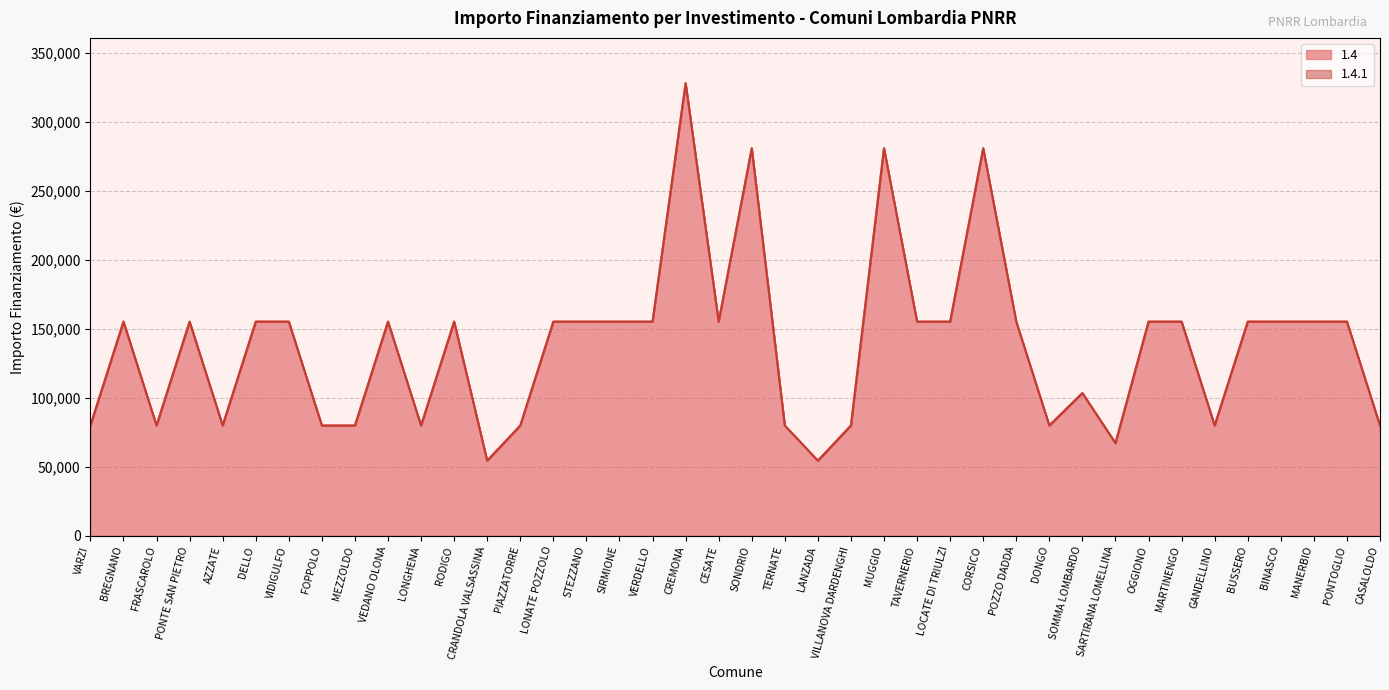

Does the chart display data point markers on the line(s)?

No